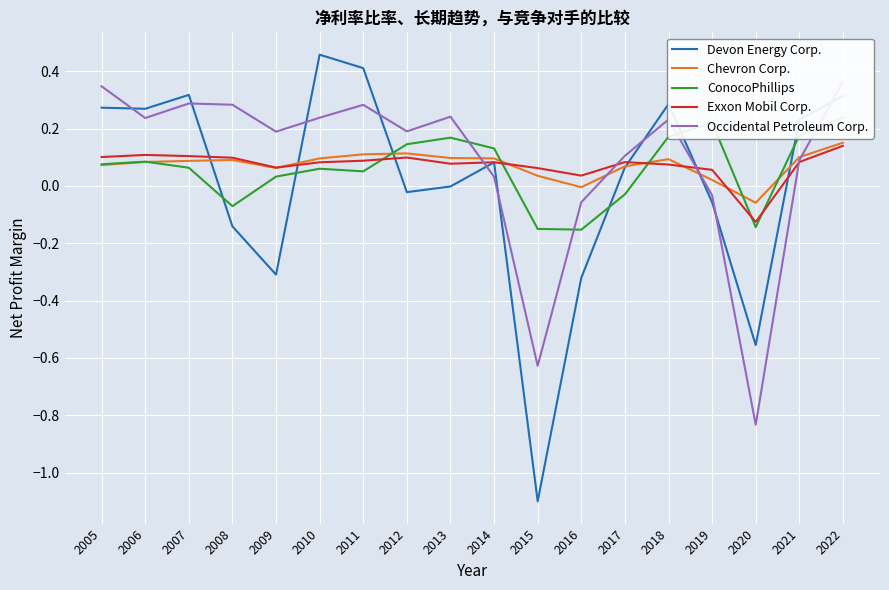

What are all the series names shown in the legend?

Devon Energy Corp., Chevron Corp., ConocoPhillips, Exxon Mobil Corp., Occidental Petroleum Corp.